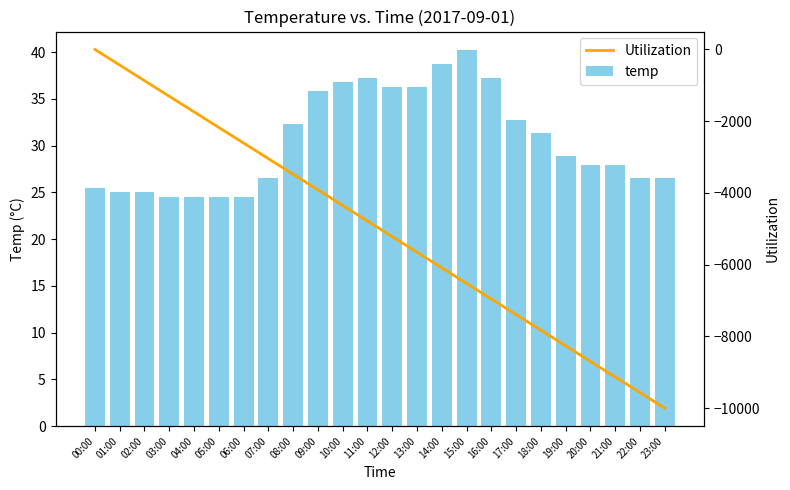

Does the chart contain stacked bars?

No